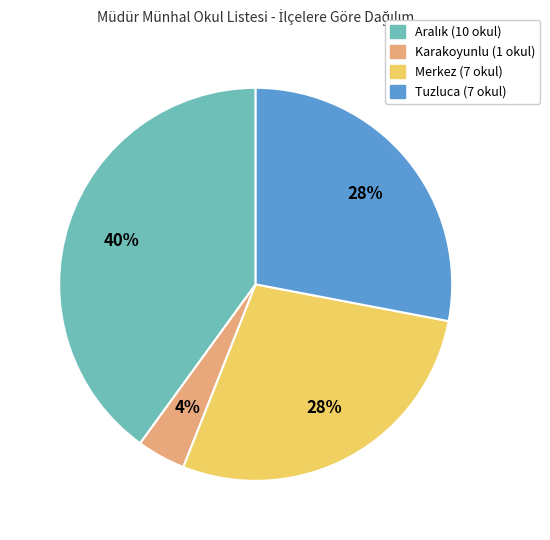

What is the ratio of the value at Tuzluca to the value at Karakoyunlu?

7.0